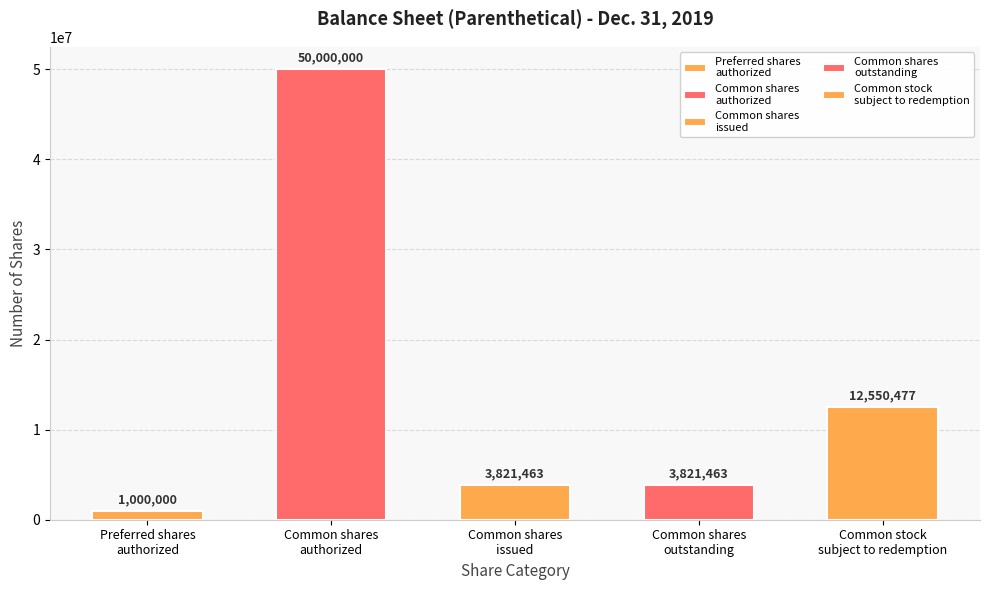

Which has a higher value, Common stock
subject to redemption or Common shares
issued?

Common stock
subject to redemption